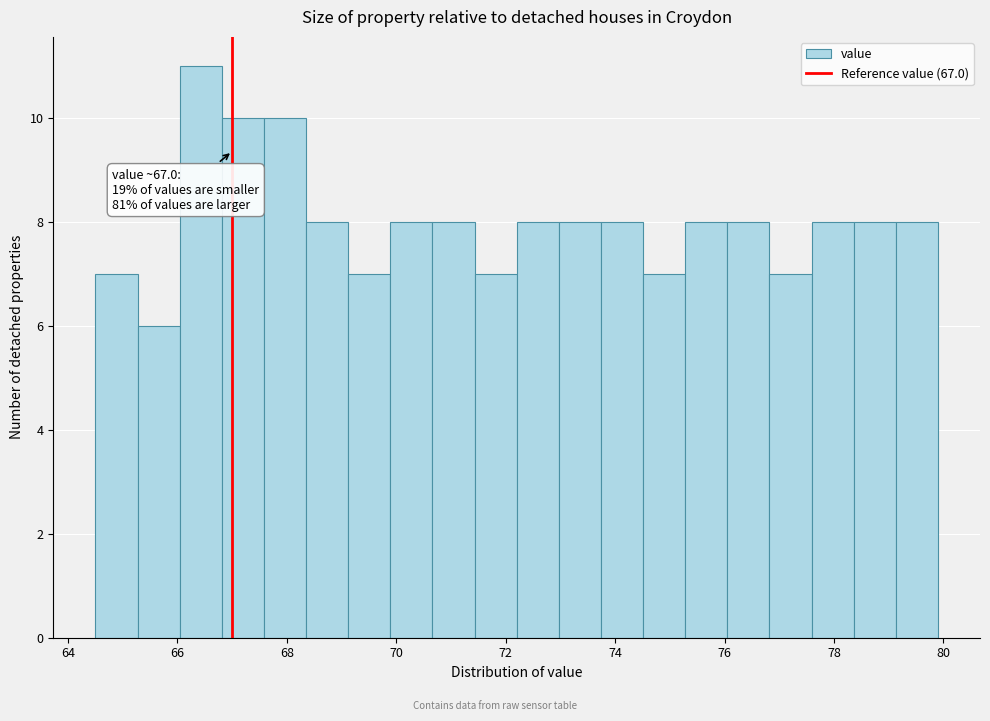

Around what value on the x-axis is the tallest bar? Give the approximate position of its centre, as read against the axis.

66.4